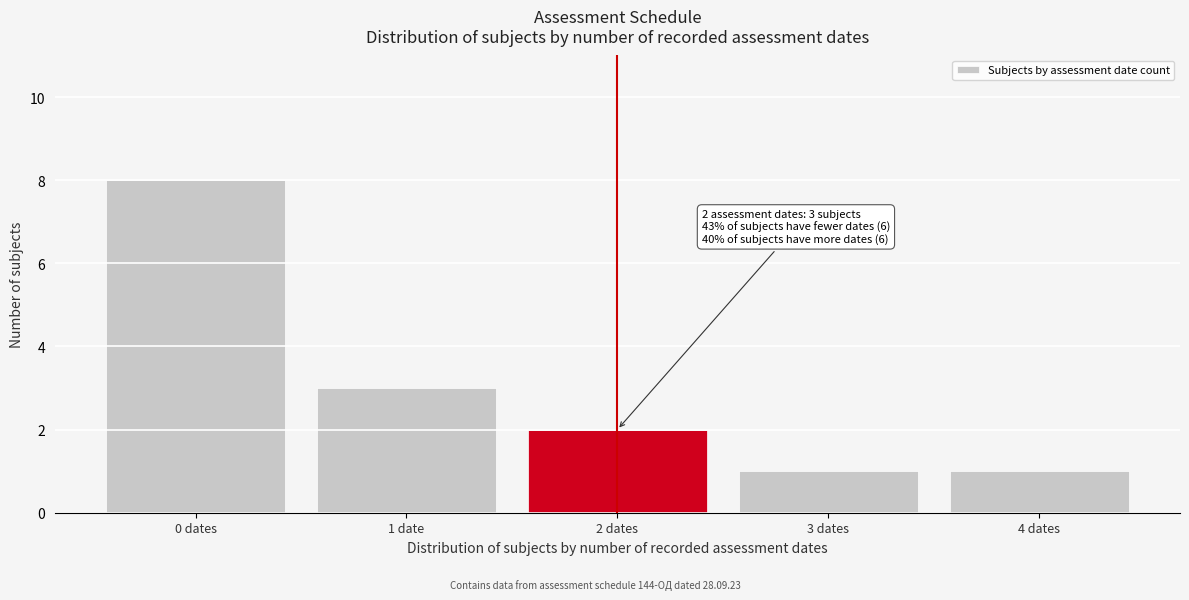

Reading left to right, what are all the values shown in this chart?

0 dates=8	1 date=3	2 dates=2	3 dates=1	4 dates=1